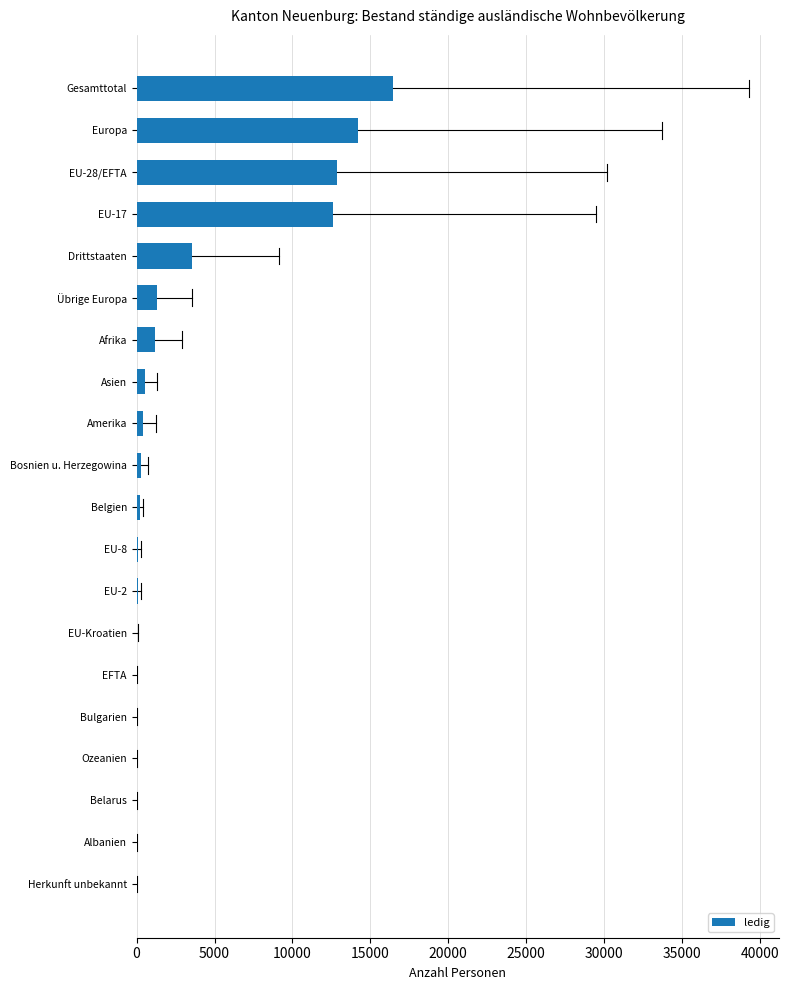

Which has a higher value, Gesamttotal or Belgien?

Gesamttotal